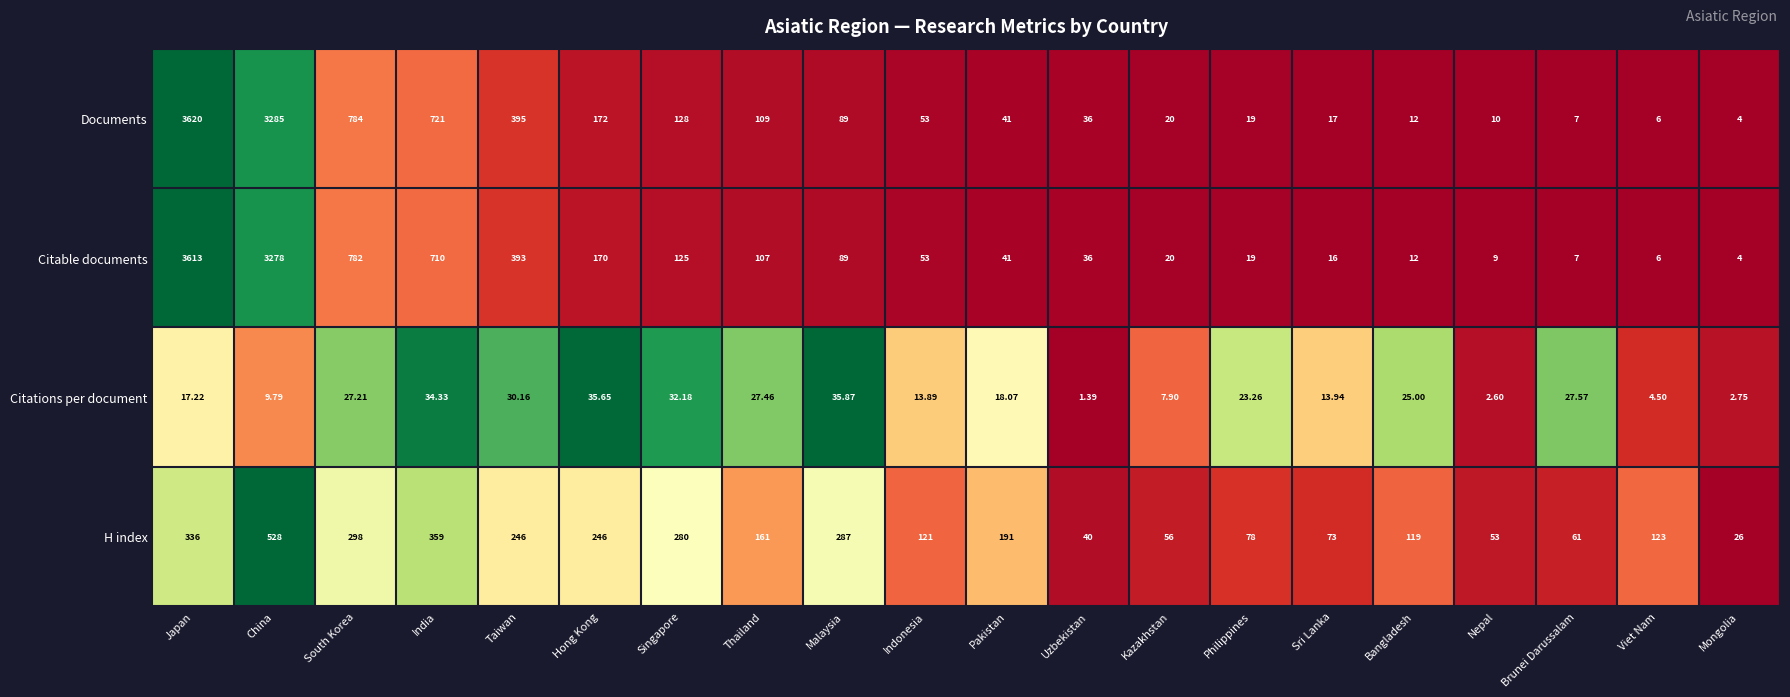

At Hong Kong, list the series in order from largest to smallest.

H index, Documents, Citable documents, Citations per document